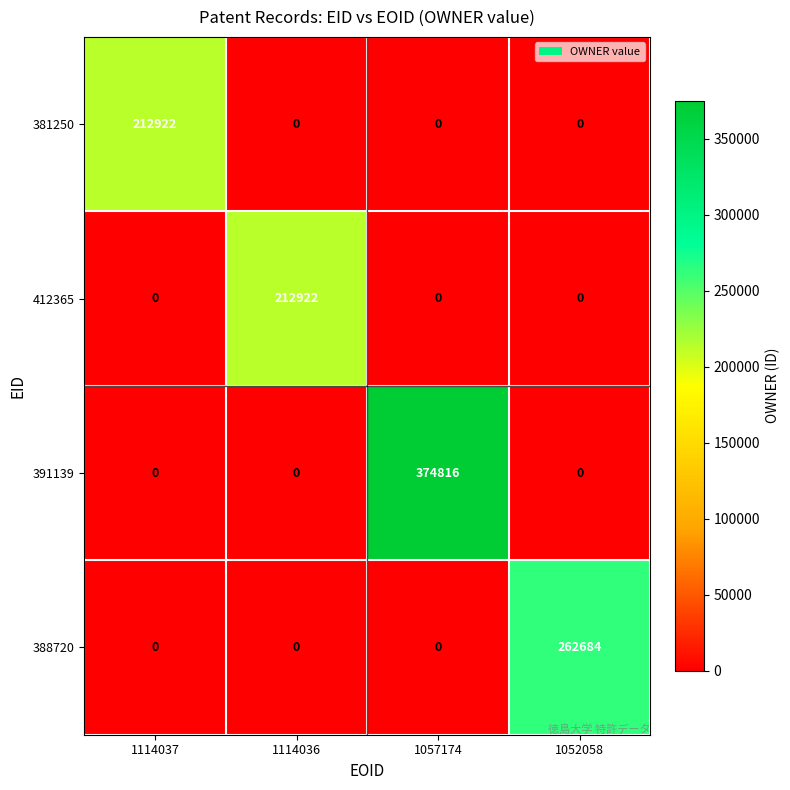

What is the sum of all 381250 values?

212922